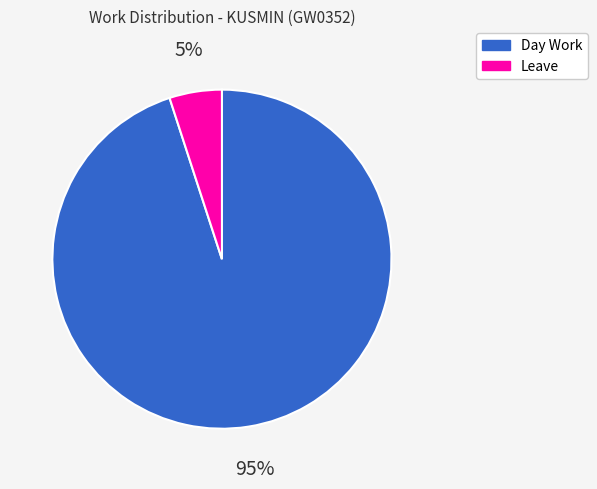

How many segments does this pie chart have?

2